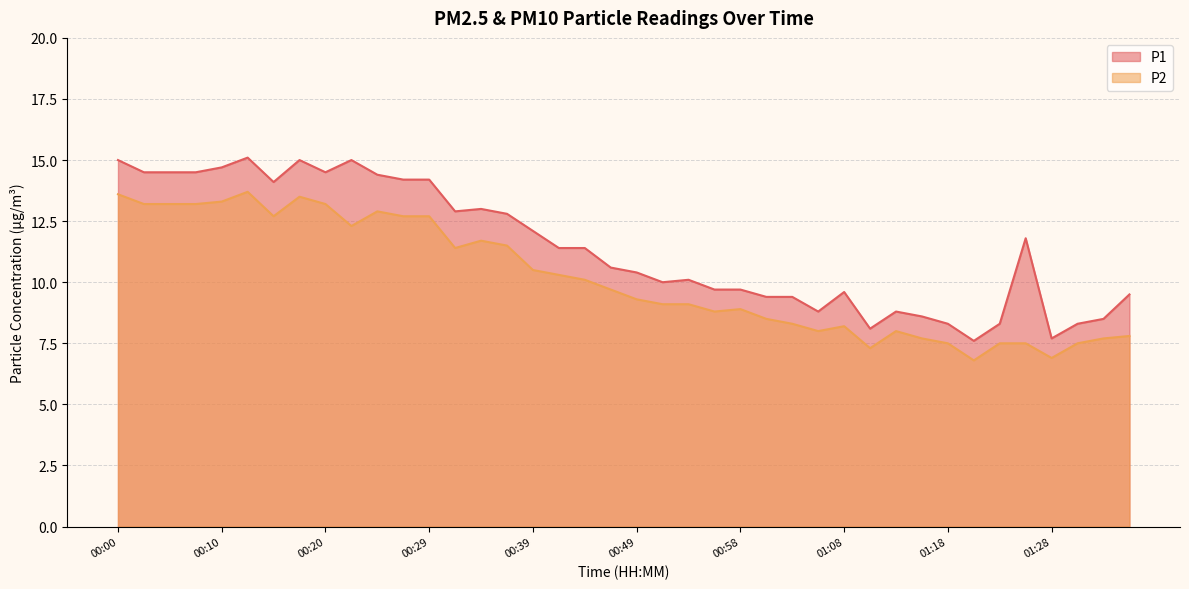

Rank the series at 01:16 from highest to lowest value.

P1, P2